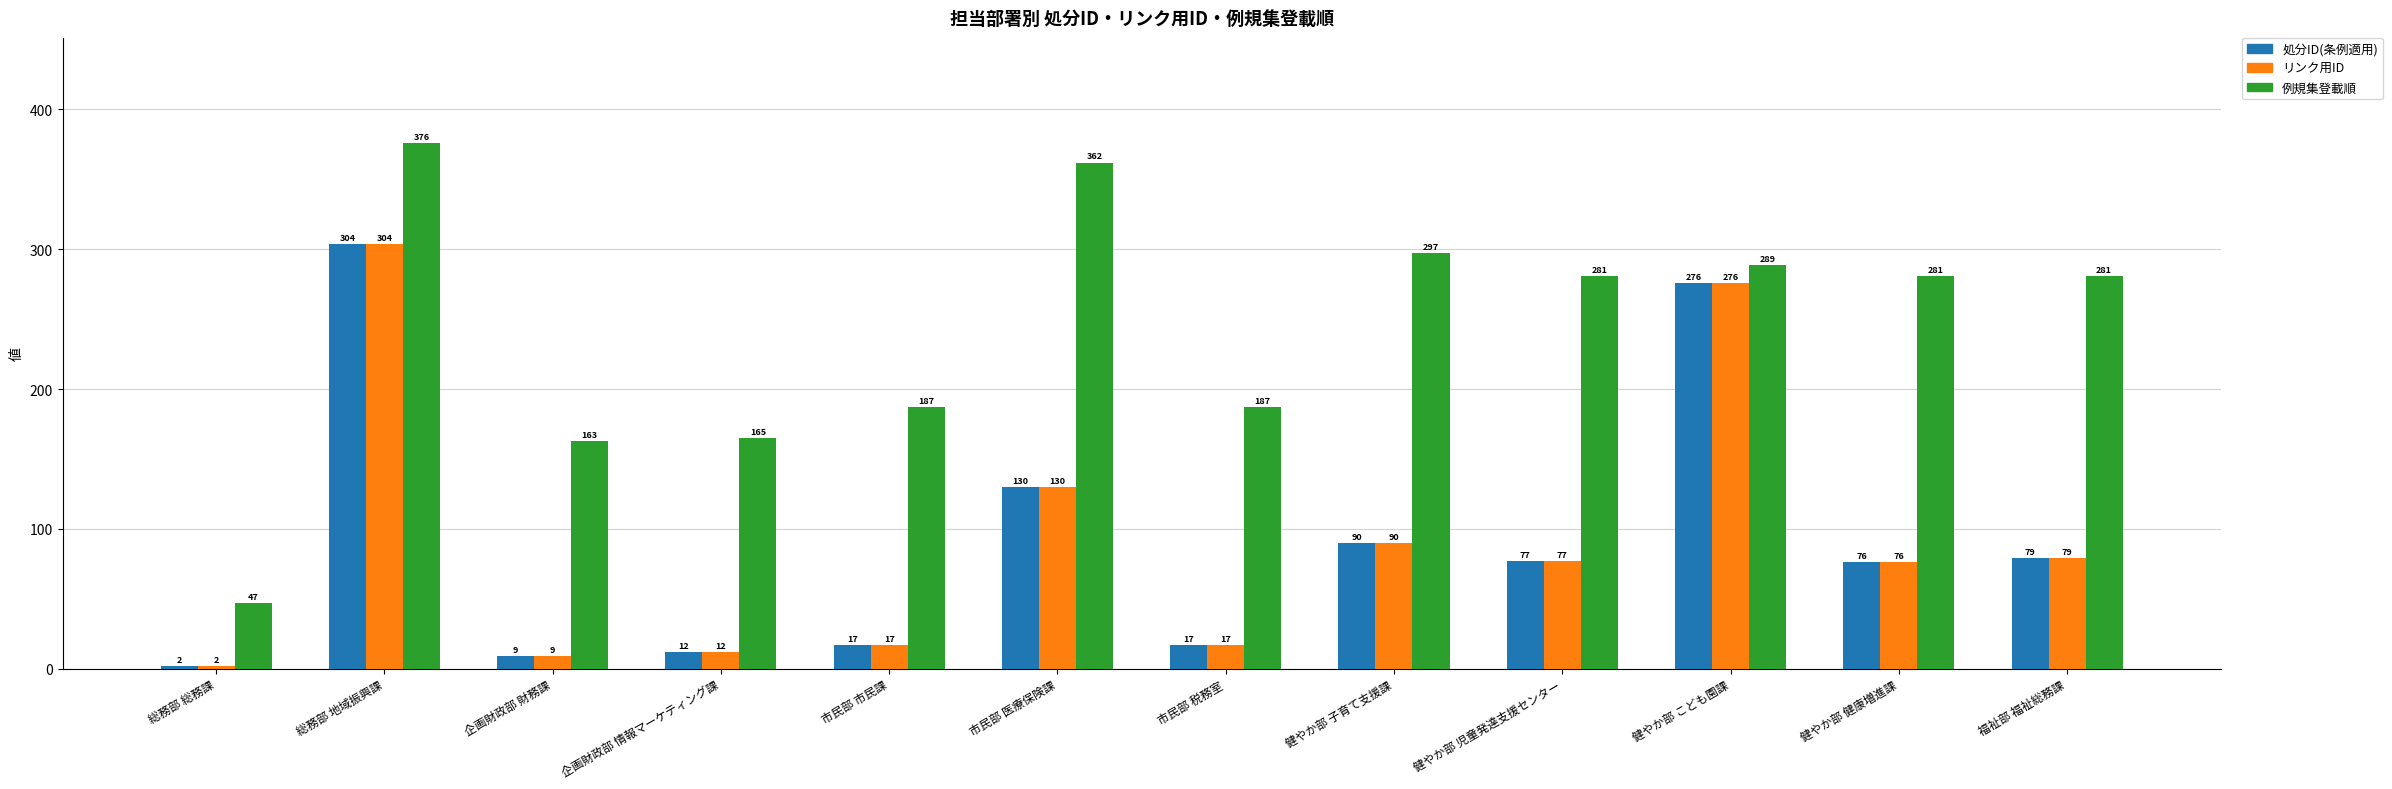

Which series has the widest spread of values?

例規集登載順